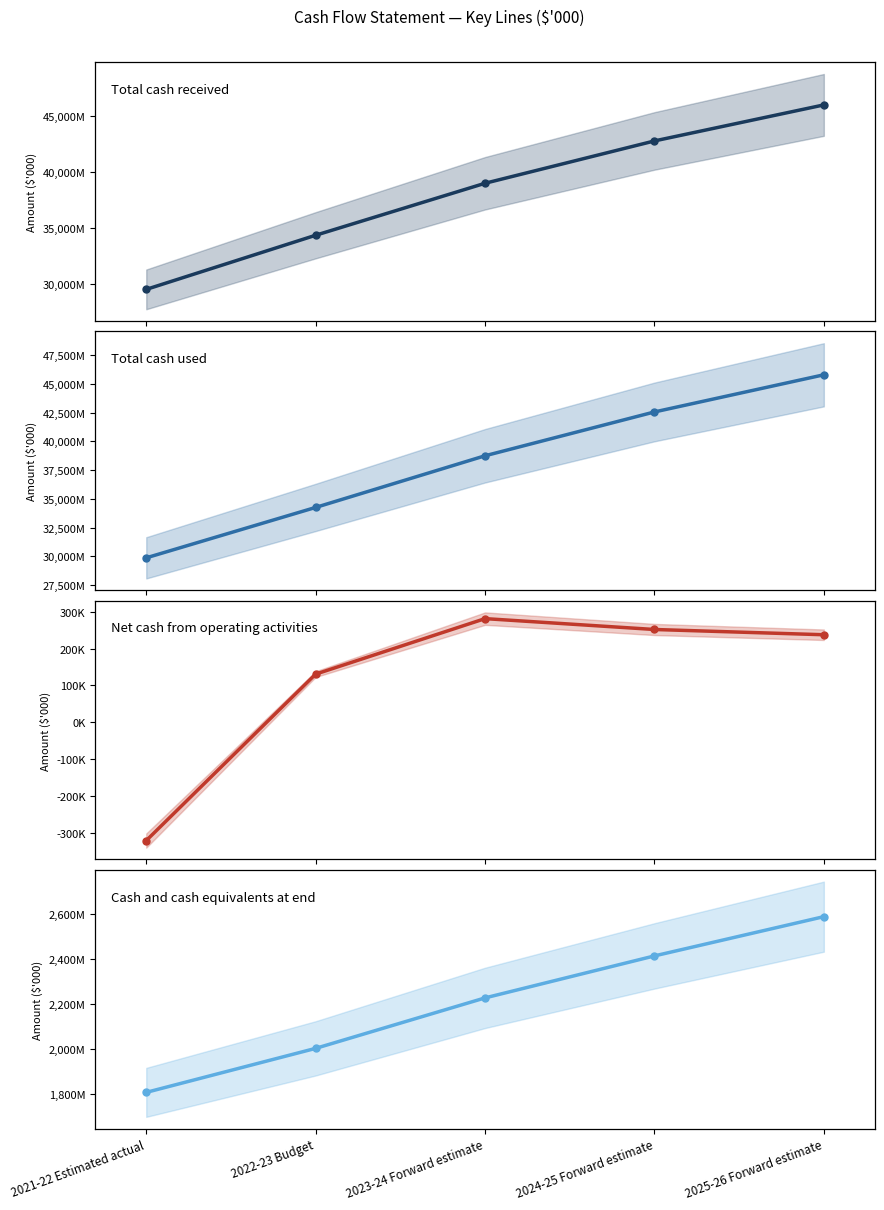

At how many categories does at least one series exceed 22892113?

5